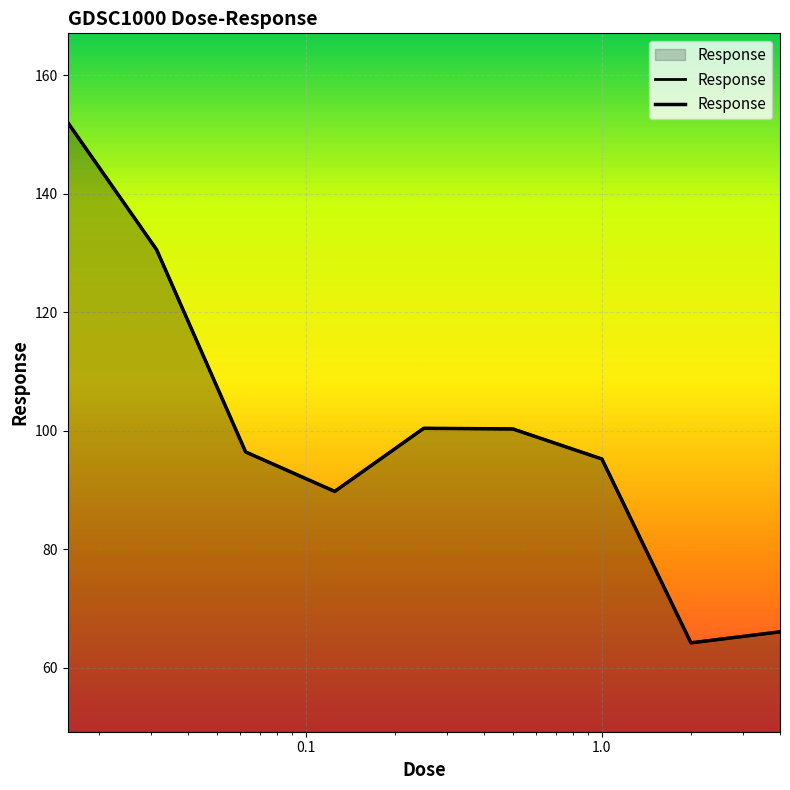

What is the label of the 6th point from the left?

0.5